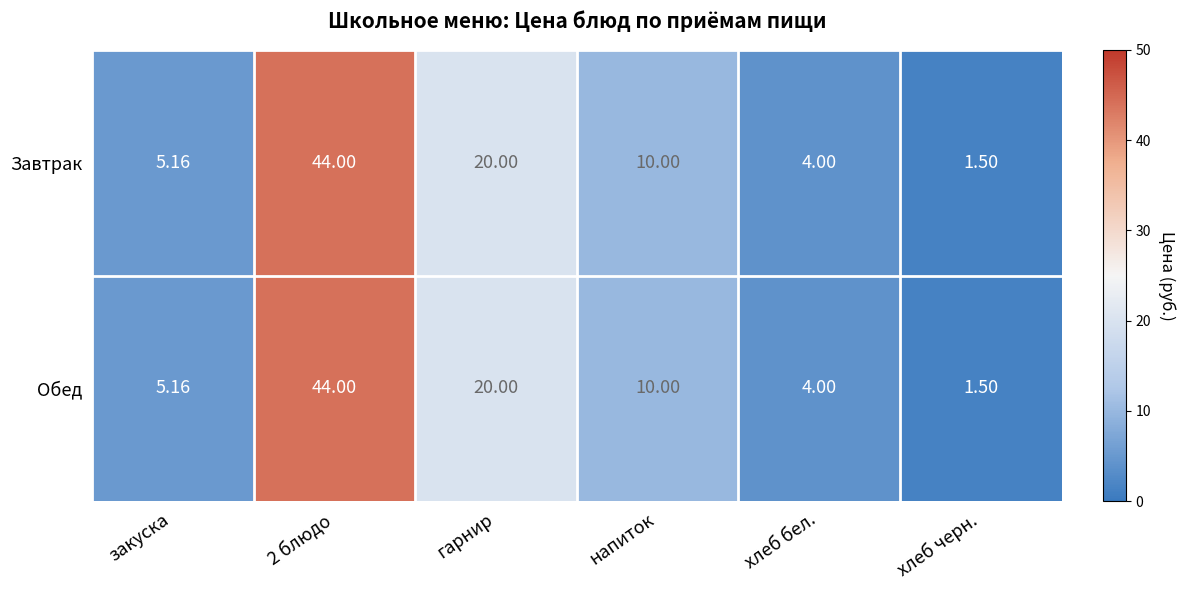

At how many categories does at least one series exceed 18?

2